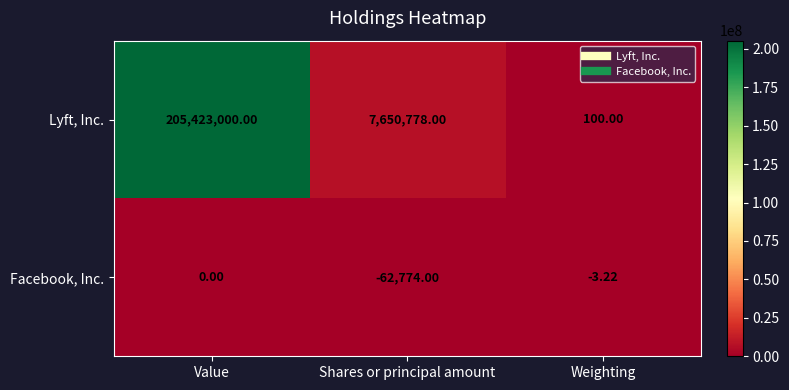

Which category has the highest value in the Facebook, Inc. series?

Value